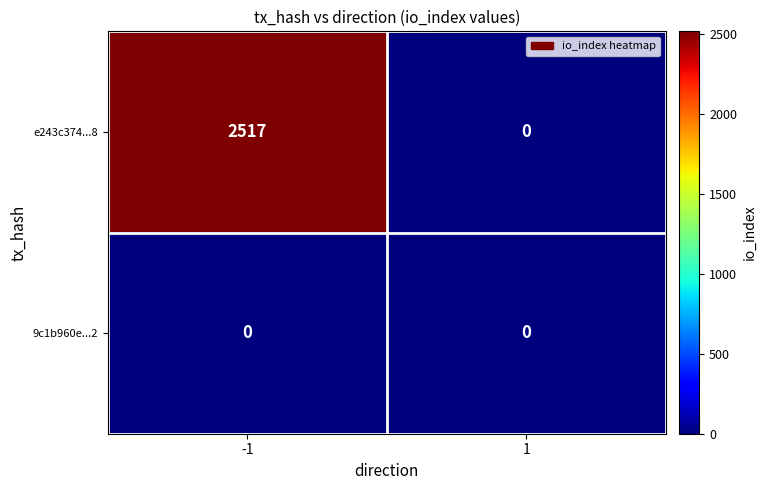

Which series changed the most between -1 and 1?

e243c374...8